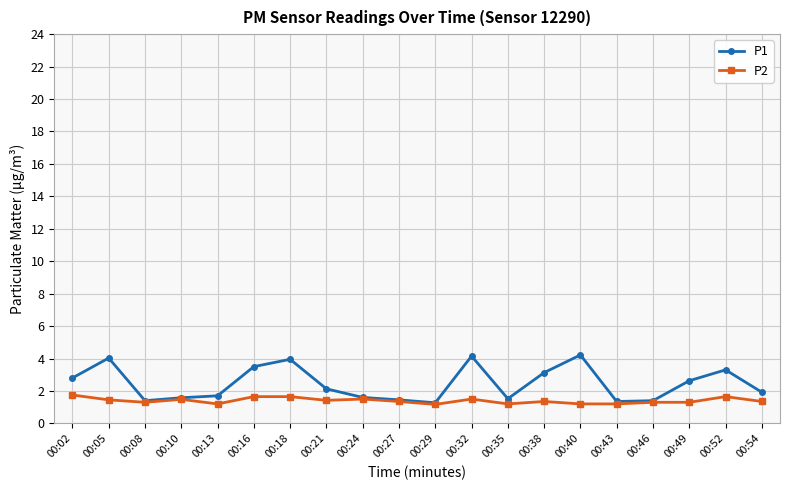

What is the value of the P2 point at the 16th from the left?

1.2